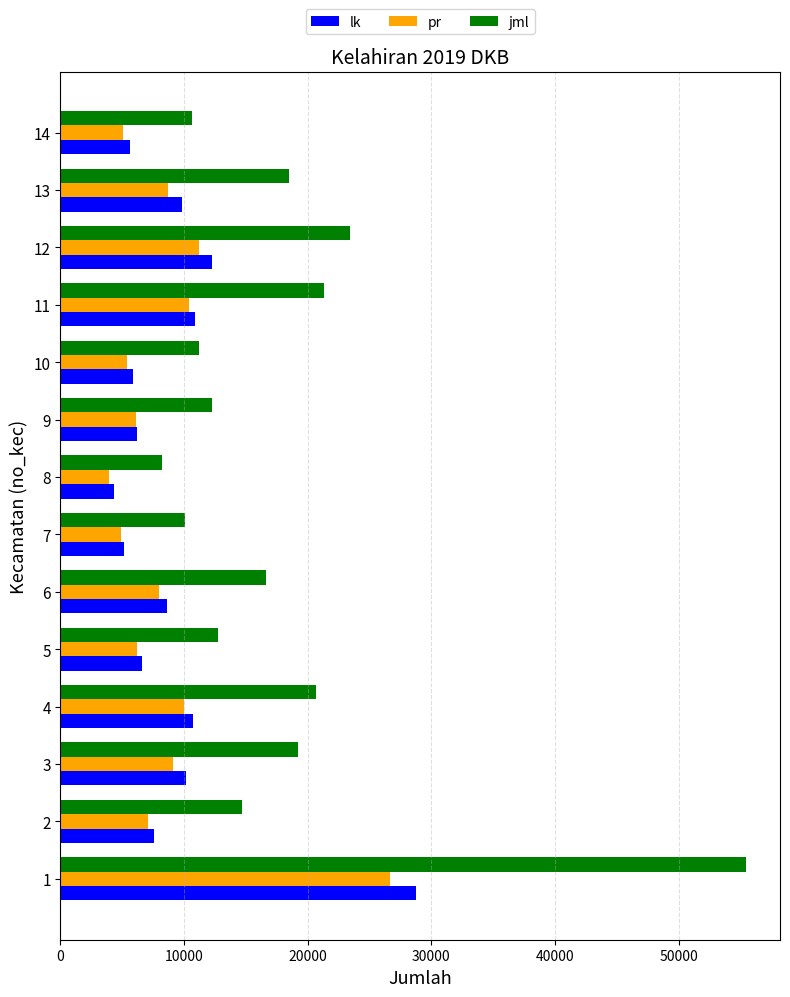

What is the spread (max minus min) of values at 9?

6167